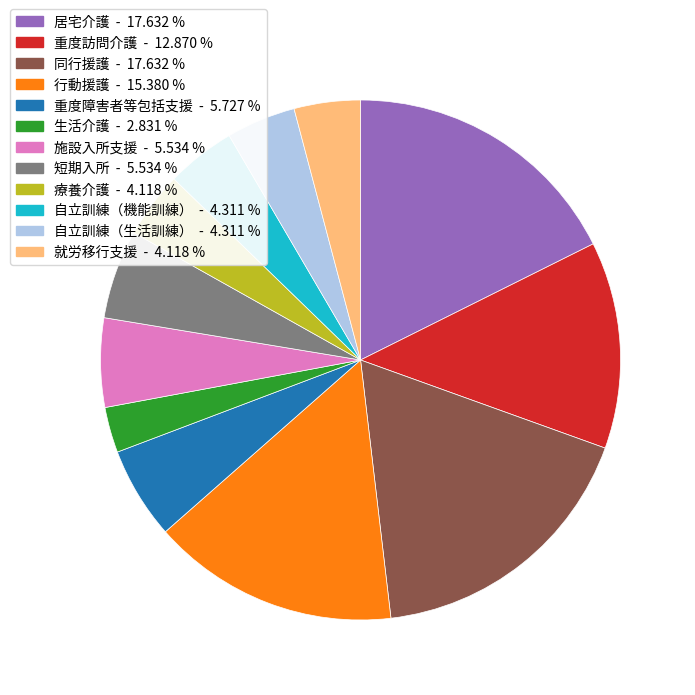

Does any single category account for the majority?

No